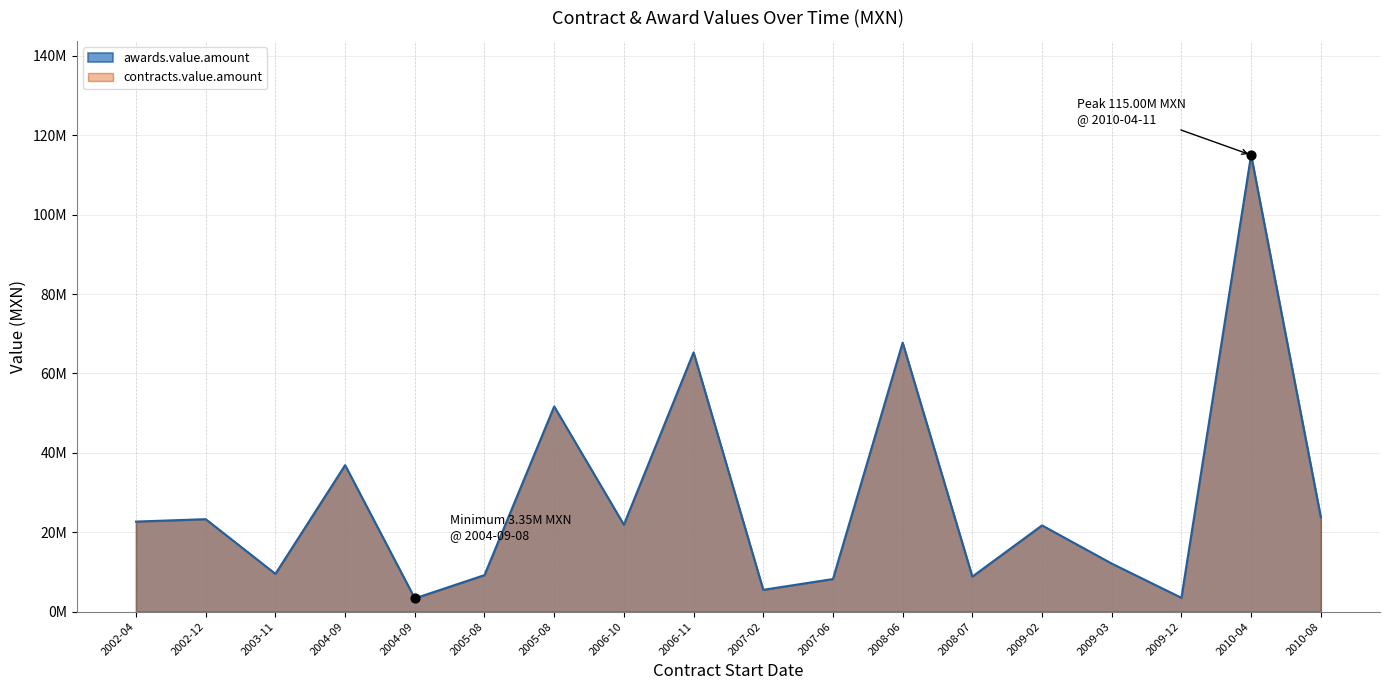

At which category is the sum across all series the highest?

2010-04-11